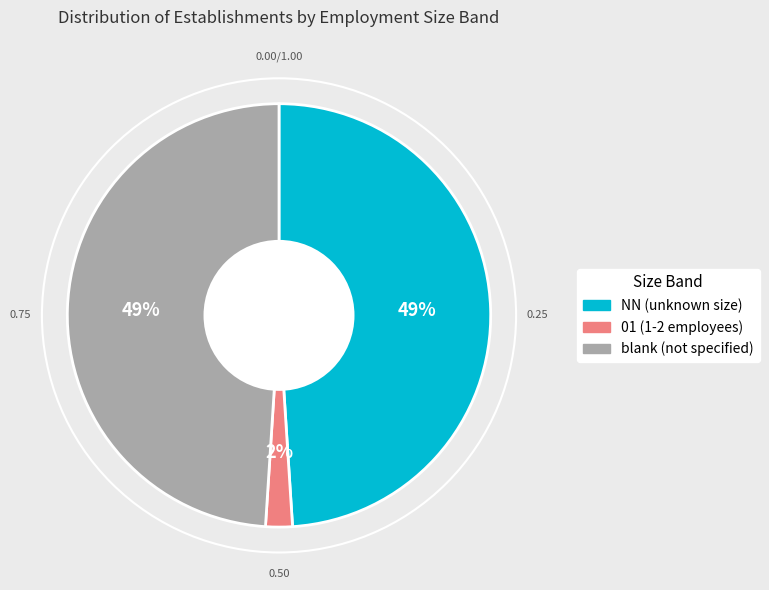

How many segments does this pie chart have?

3